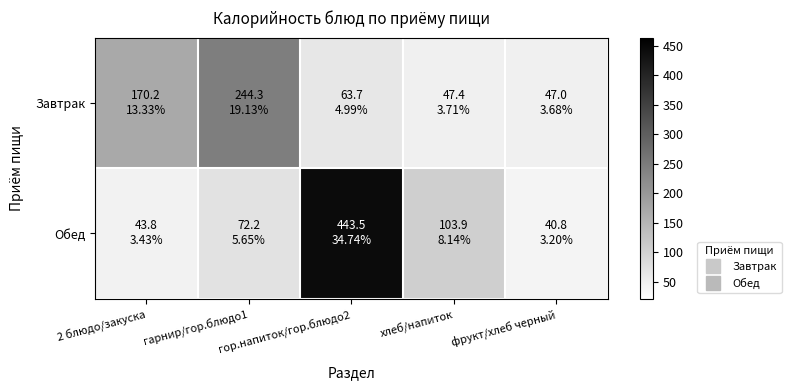

Which has a higher value, фрукт/хлеб черный or гор.напиток/гор.блюдо2?

гор.напиток/гор.блюдо2